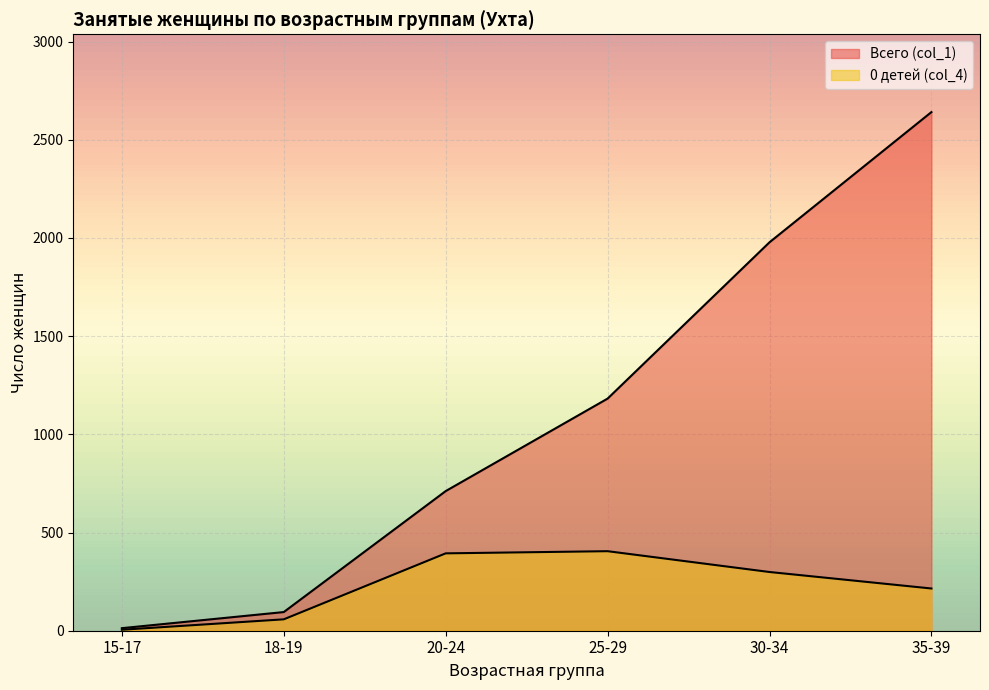

True or false: Женщины 0 детей and Всего cross at least once.

False